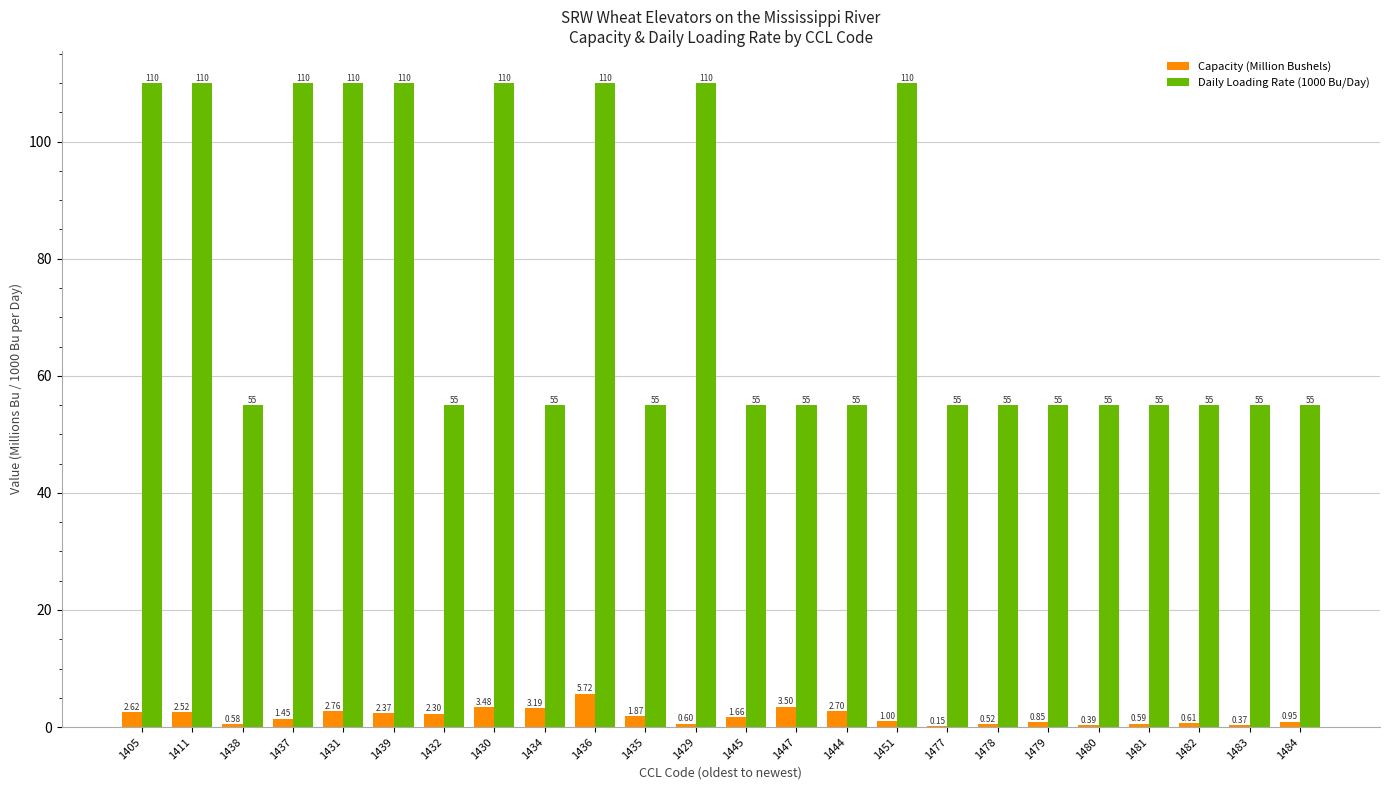

Is the value of Daily Loading Rate (1000 Bu/Day) at 1479 greater than the value of Capacity (Million Bushels) at 1479?

Yes